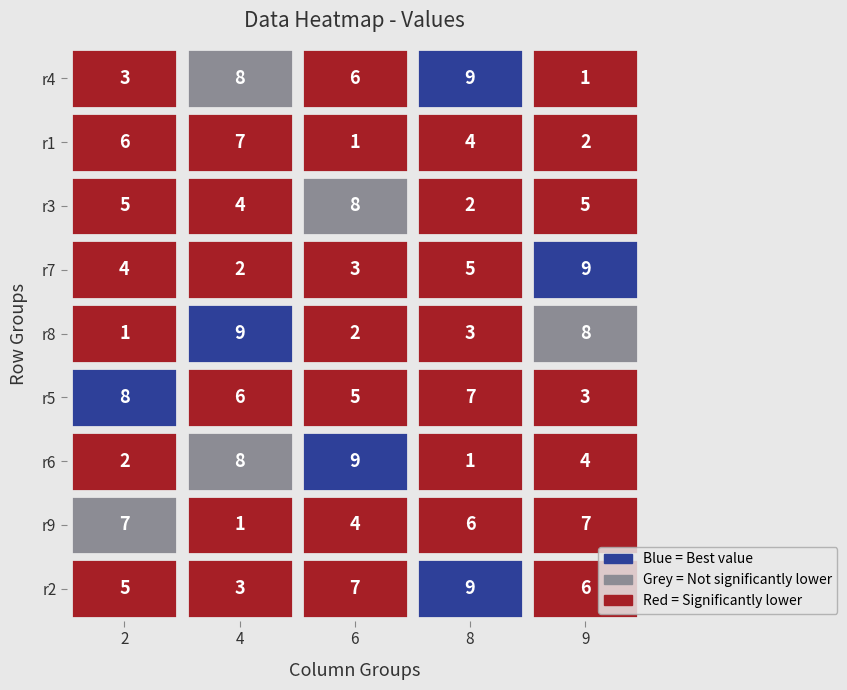

The value of 6 at 1 is 2. True or false?

False